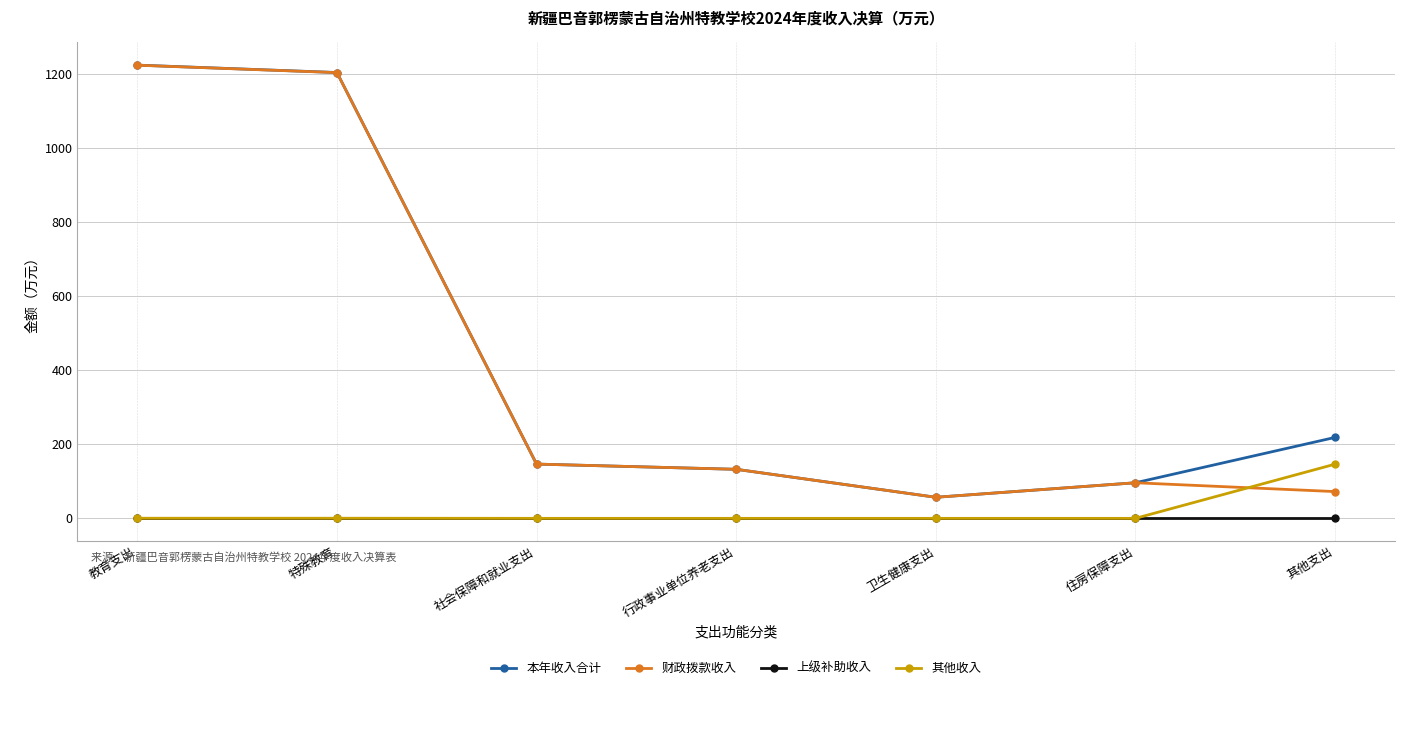

What is the maximum value shown in the chart?

1223.7